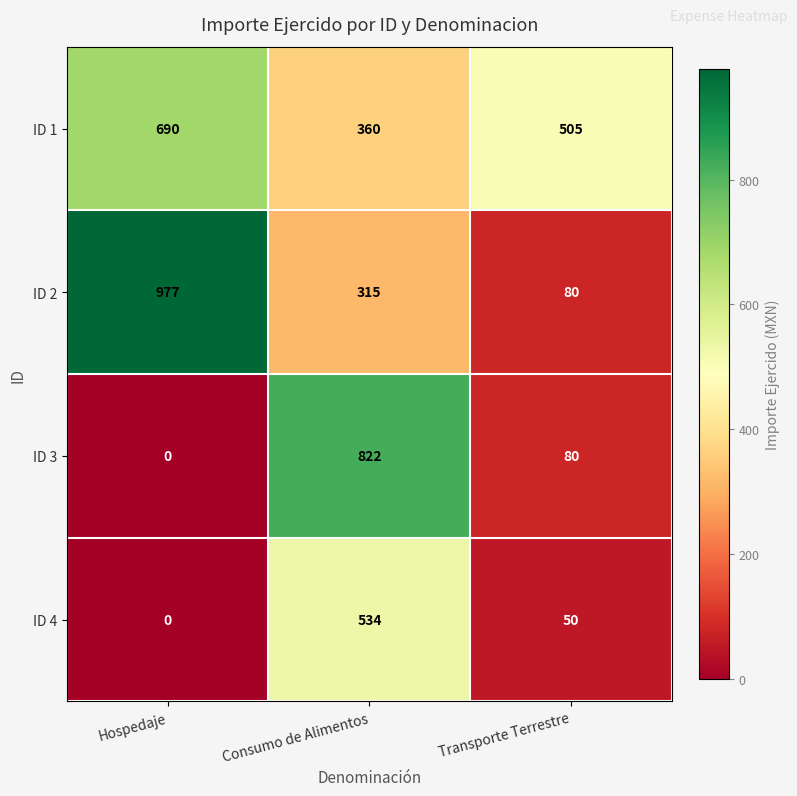

Where is ID 4 nearest to the value 267?

Transporte Terrestre